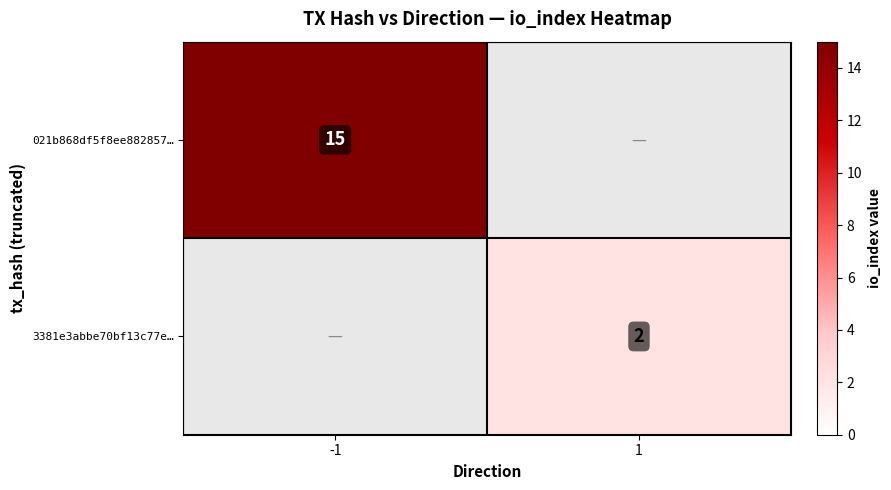

True or false: 021b868df5f8ee882857… has a value of 15 at -1.

True